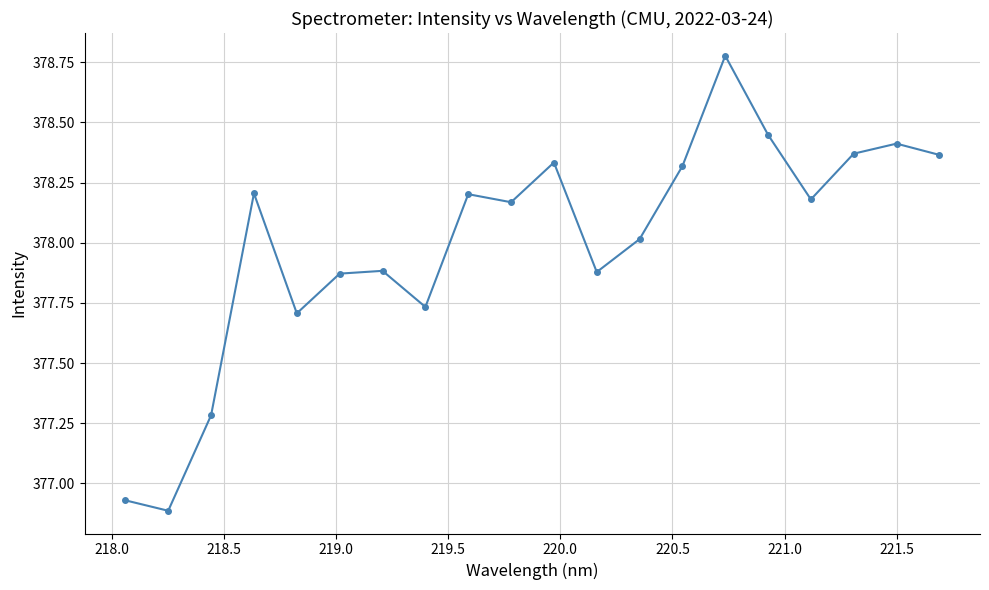

What is the sum of all values?

7560.0